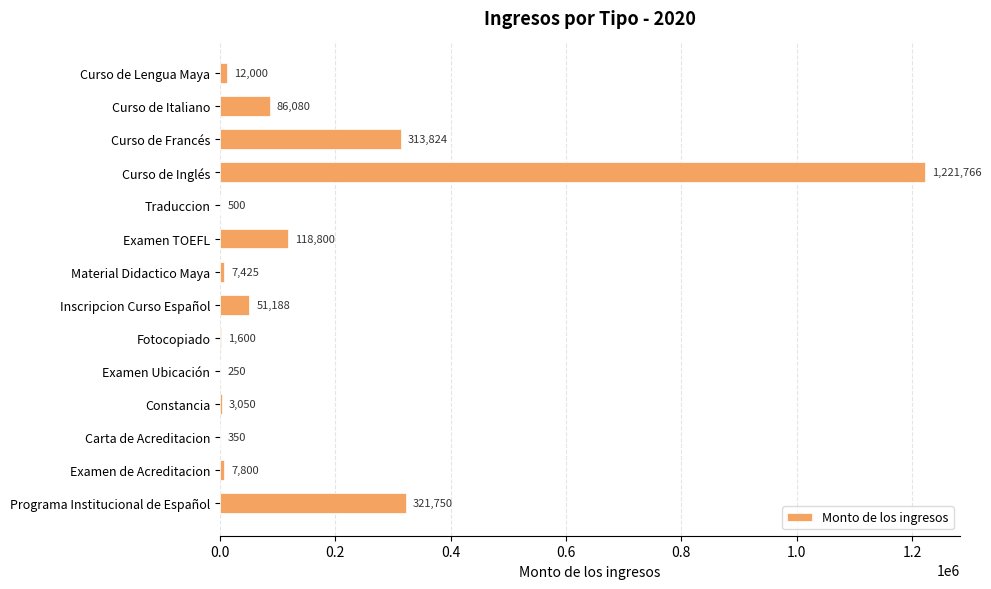

How many data points does each series have?

14